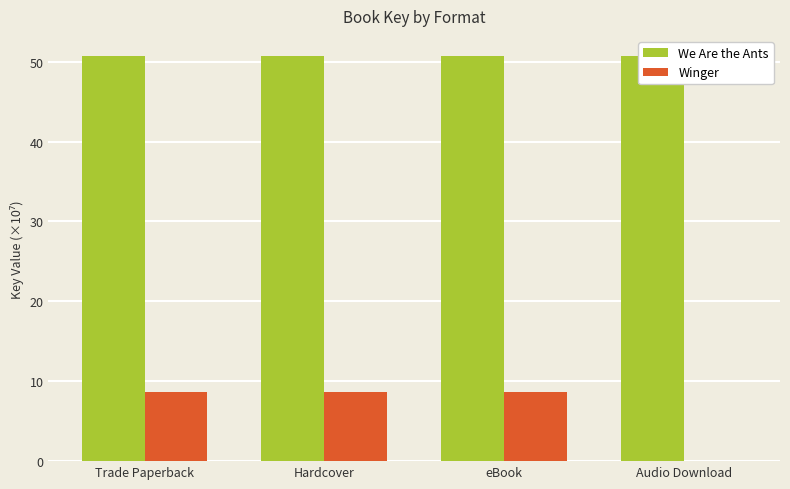

How many bars are there in each group?

2